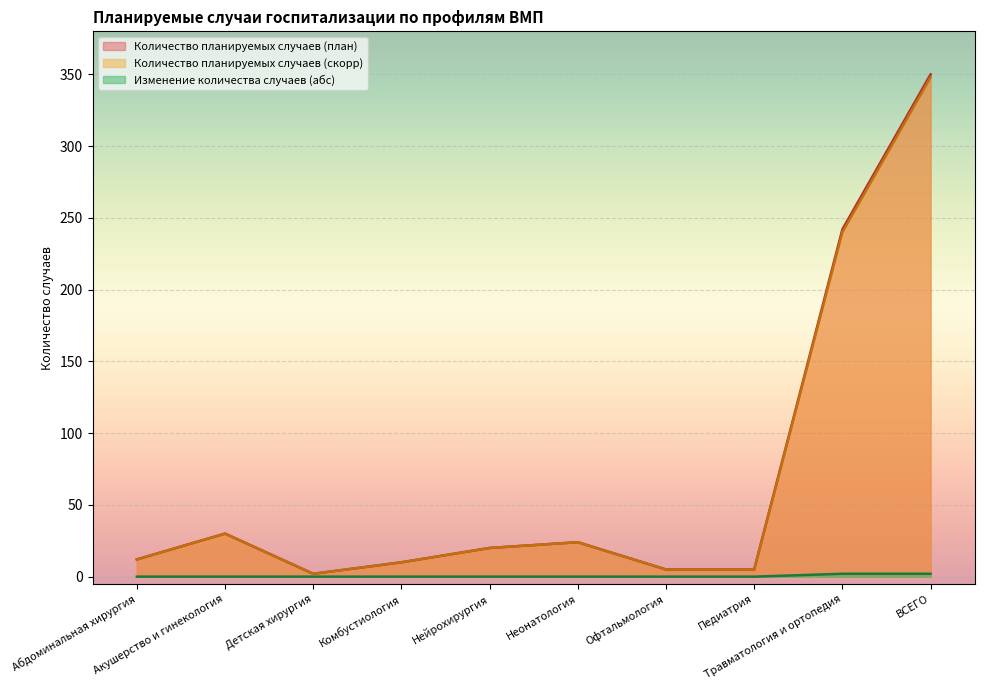

How many lines are shown in the chart?

3